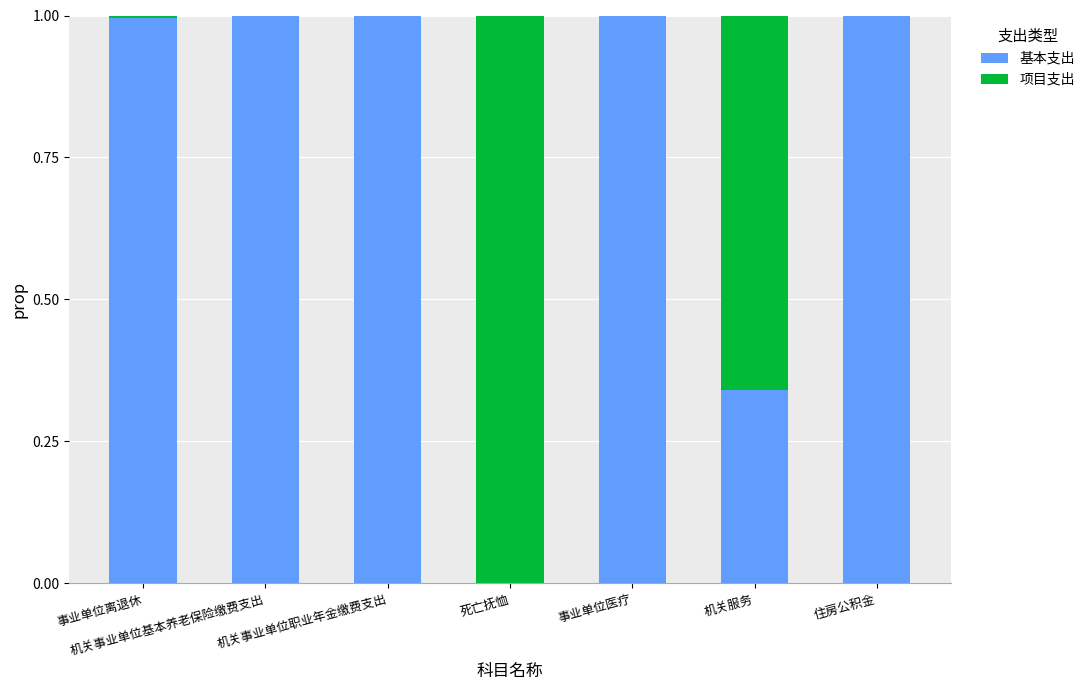

What is the total value across all series at 住房公积金?

1.0